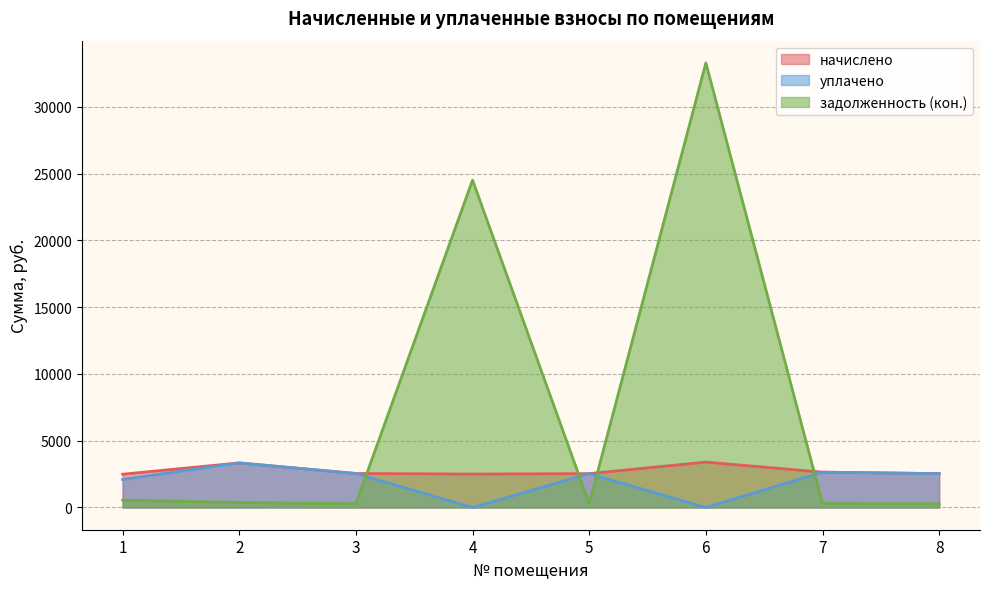

How many interior local valleys does the уплачено series have?

2